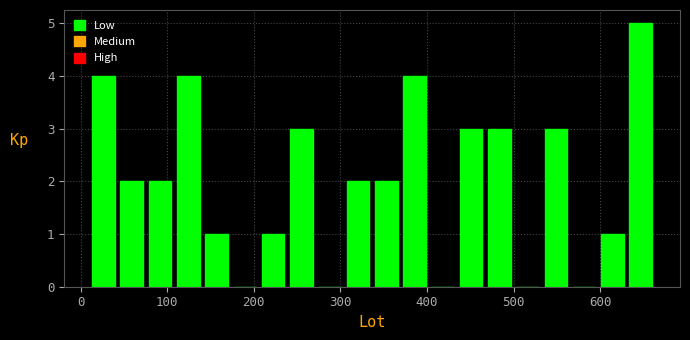

Read against the x-axis, roughly where is the centre of the tallest bar?

650